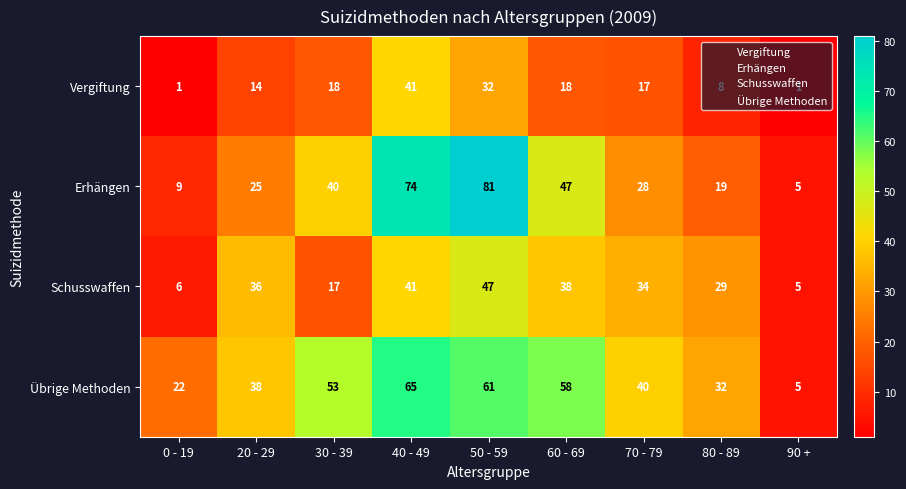

Which series has the widest spread of values?

Erhängen